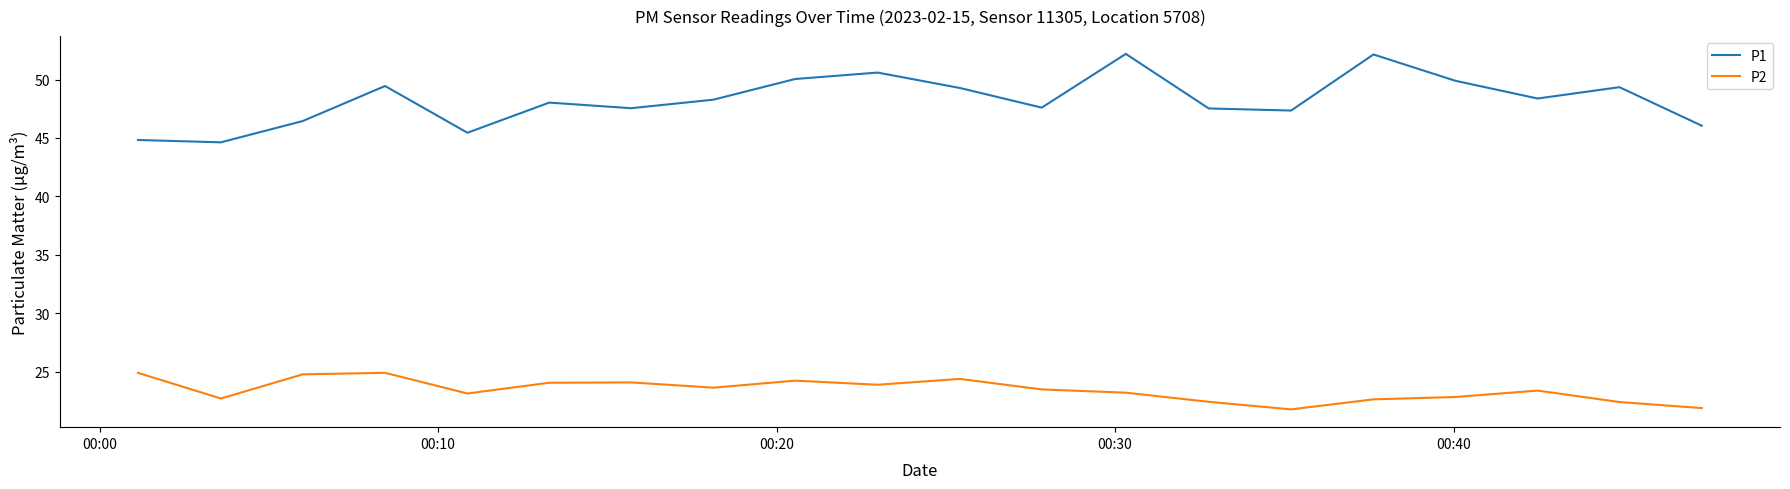

True or false: P2 and P1 cross at least once.

False